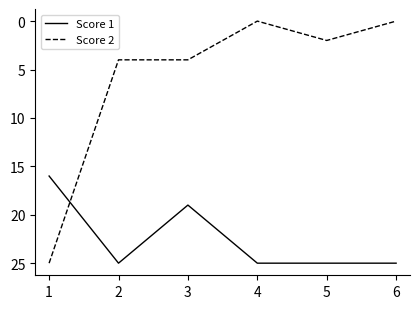

Which series changed the most between 1 and 2?

Score 2